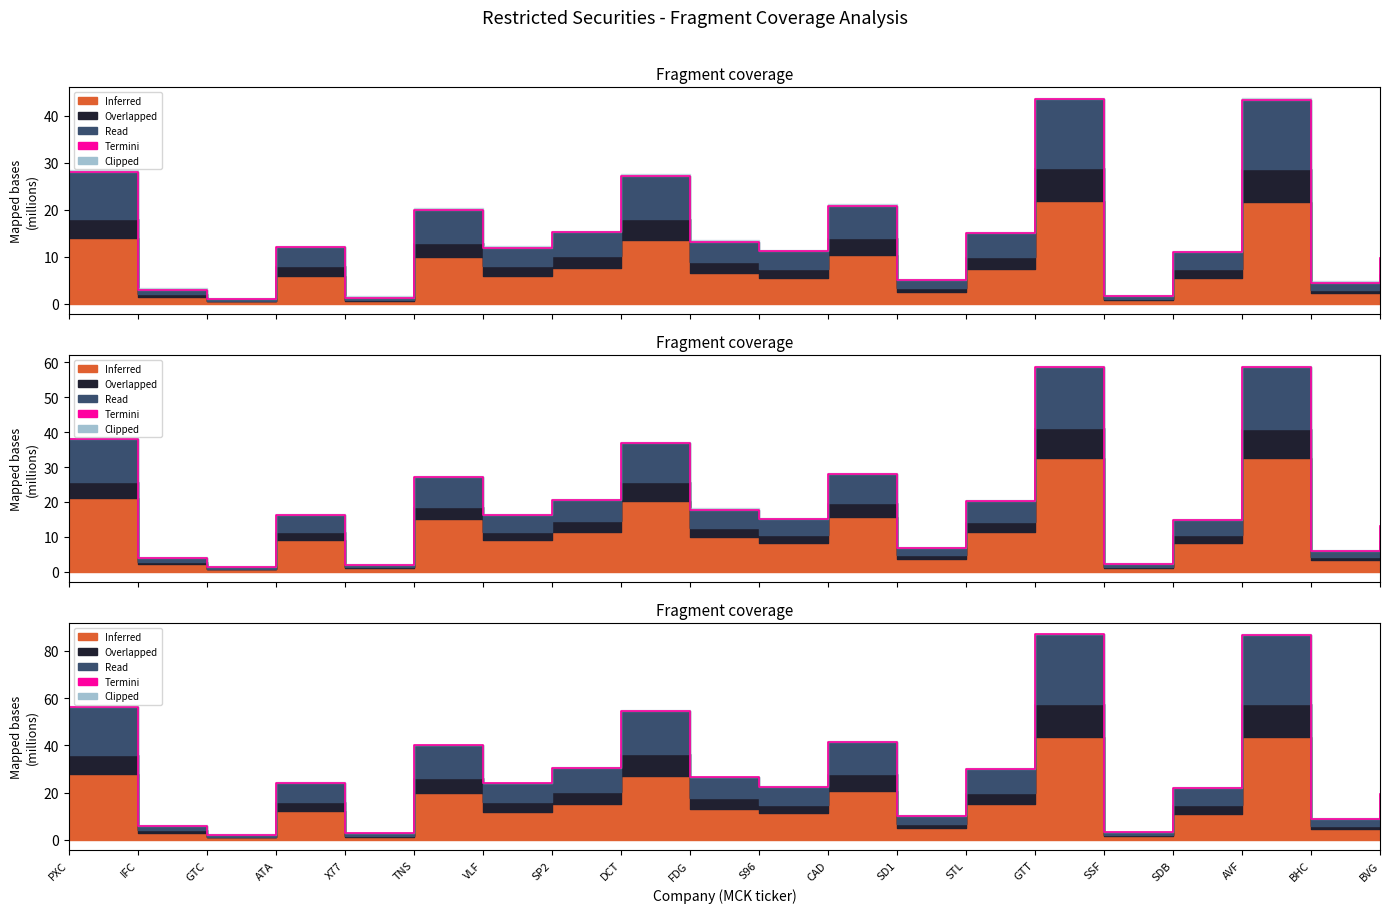

At which category does the data reach its first local peak?

ATA